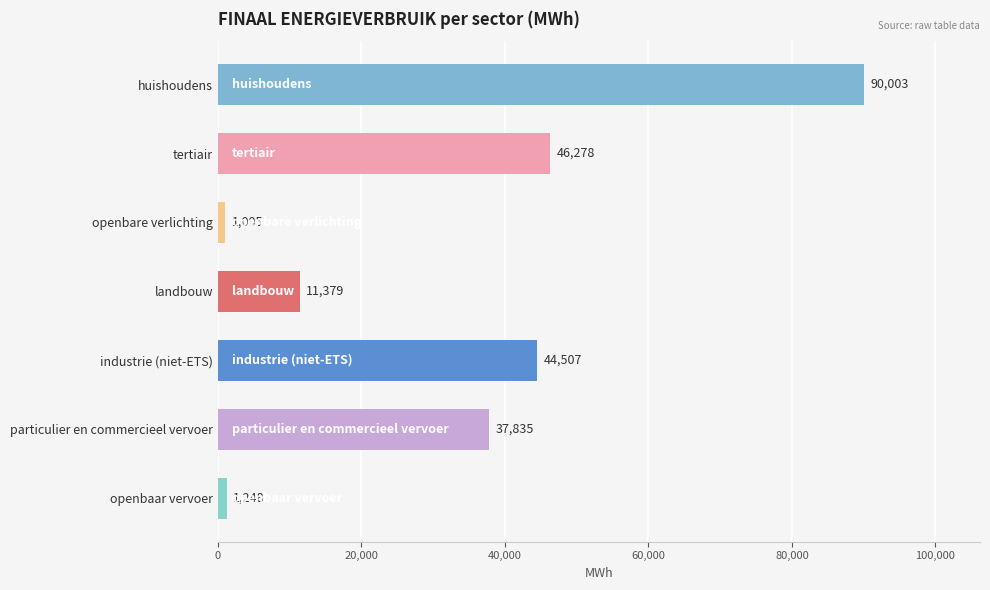

What is the ratio of the value at huishoudens to the value at openbaar vervoer?

72.1